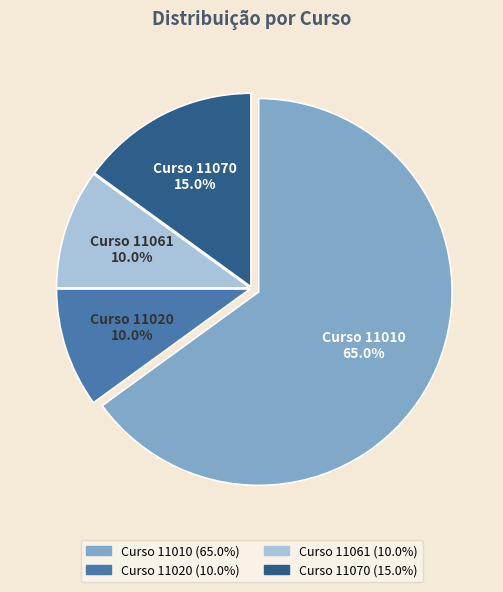

Does any single category account for the majority?

Yes